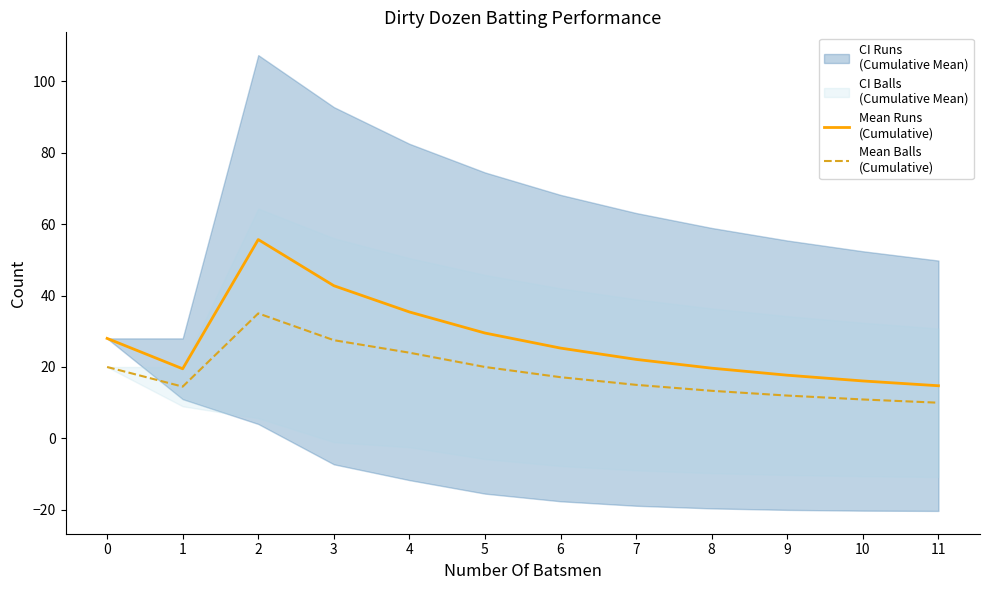

What is the difference between the second highest and minimum values in the Mean Runs
(Cumulative) series?

28.0